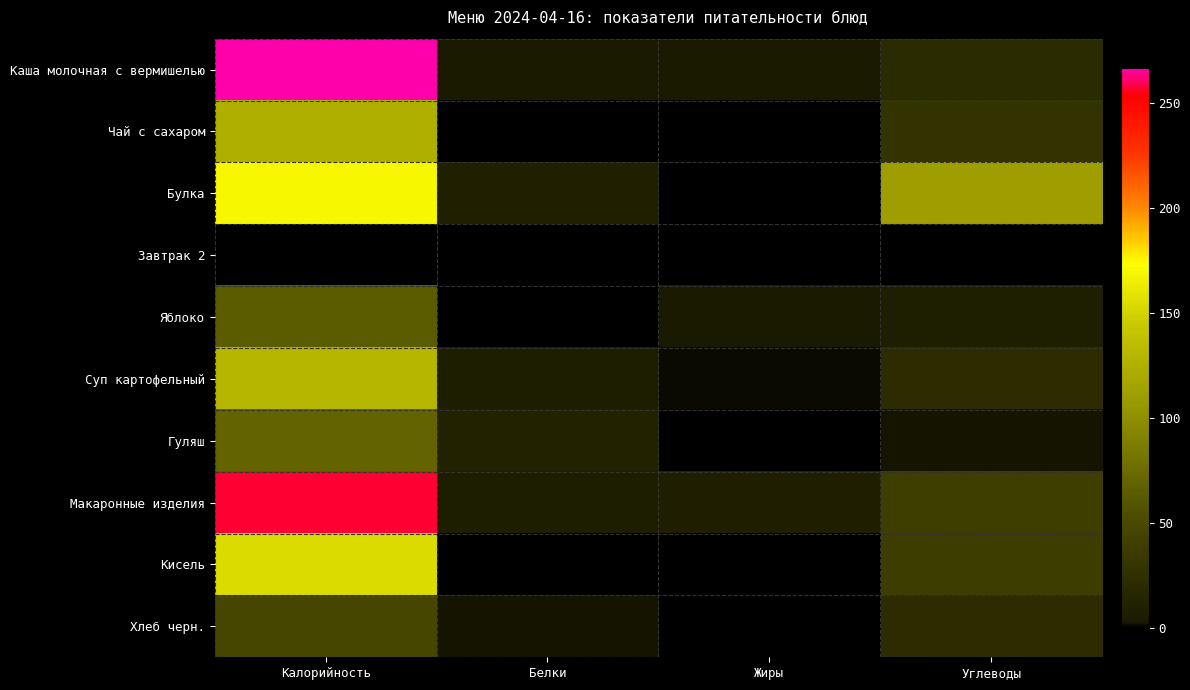

Rank the series at Жиры from highest to lowest value.

Макаронные изделия, Каша молочная с вермишелью, Яблоко, Суп картофельный, Гуляш, Хлеб черн., Чай с сахаром, Булка, Завтрак 2, Кисель